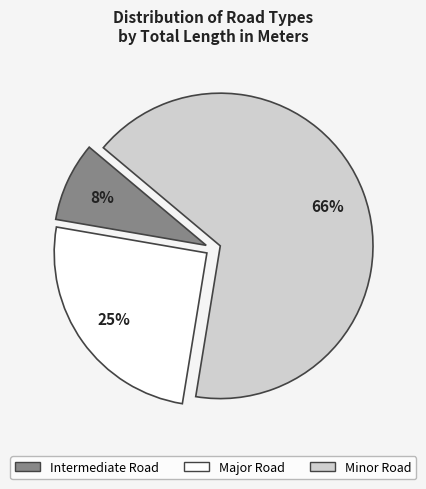

True or false: Minor Road accounts for 66% of the total.

True